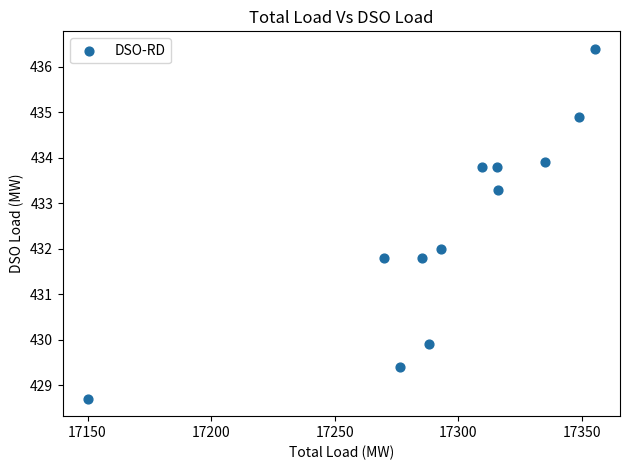

What is the range of Y values (max minus min)?

7.7